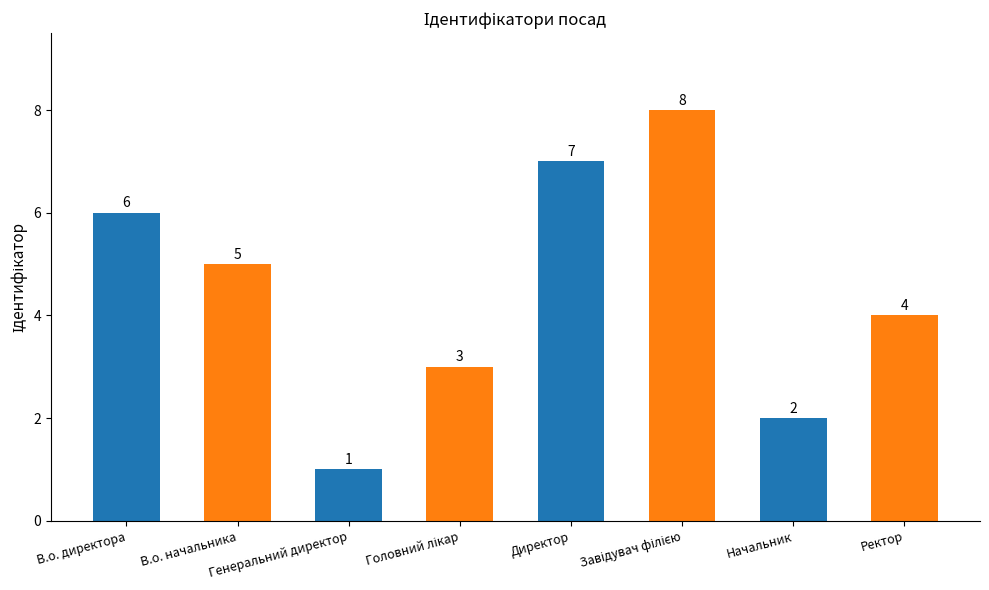

What position from the right is В.о. директора?

8